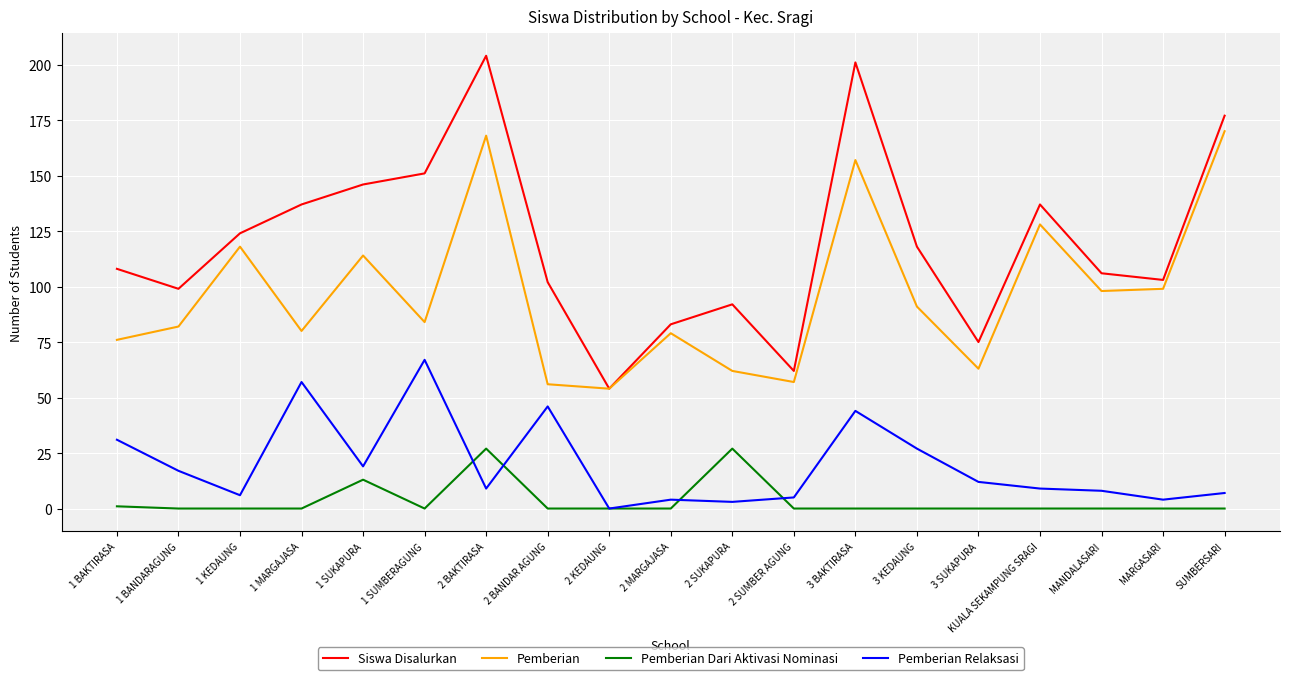

Which series has the largest total across all categories?

Siswa Disalurkan